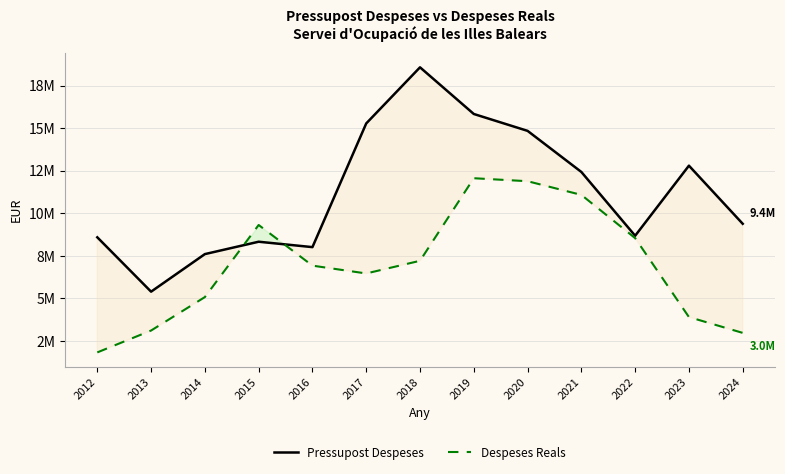

Which series ends up on top after the final intersection of Pressupost Despeses and Despeses Reals?

Pressupost Despeses